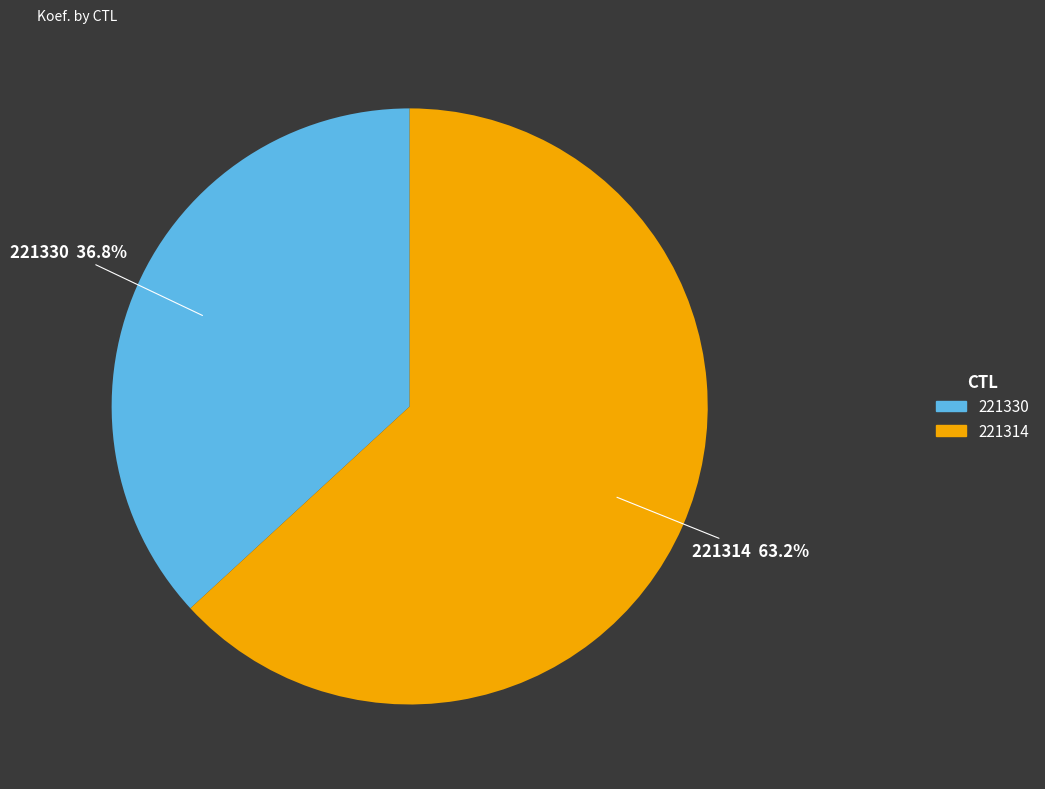

Is it true that 221314 is 63% of the pie?

True